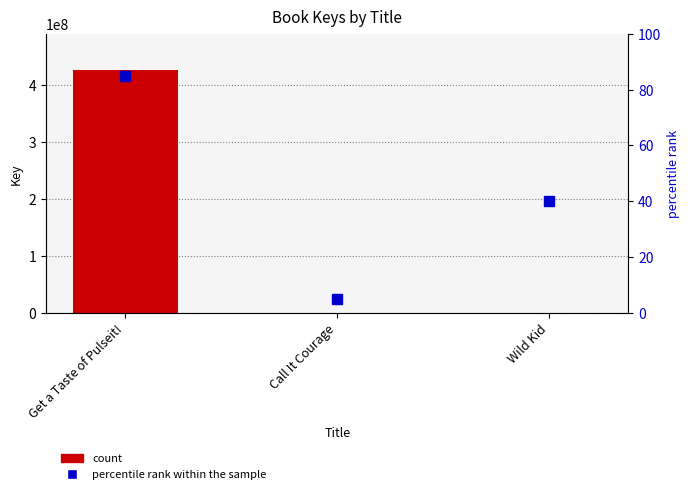

At which label is percentile rank within the sample closest to 45?

Wild Kid